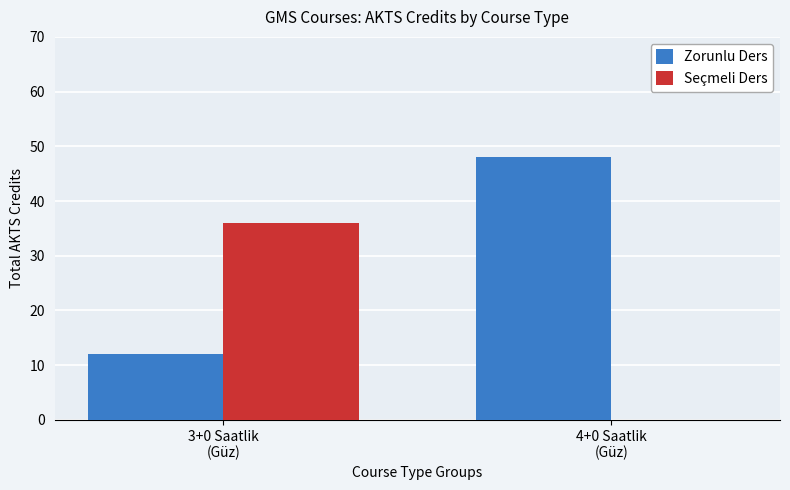

What is the maximum value for Zorunlu Ders?

48